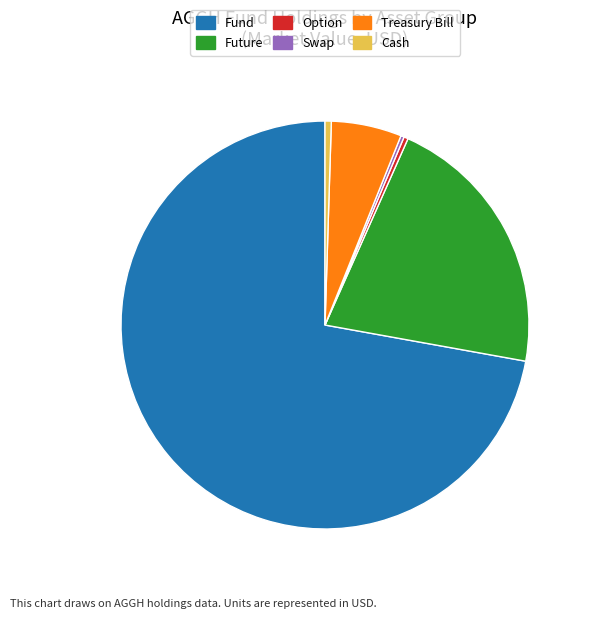

Approximately how many times larger is the value at Fund compared to Treasury Bill?

12.9